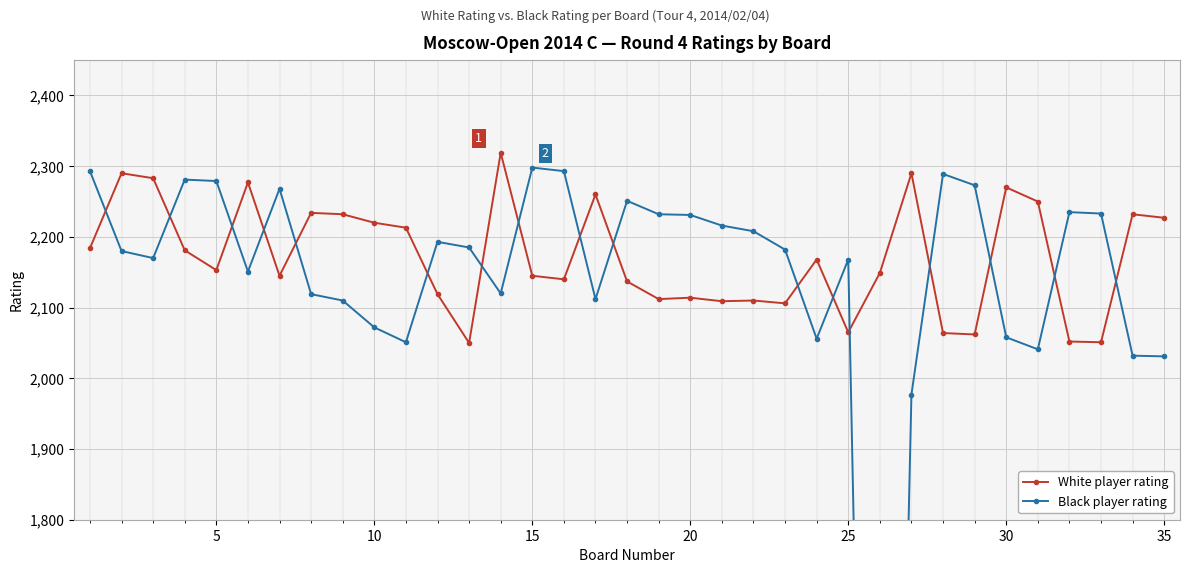

At which category does White player rating reach its first local valley?

5